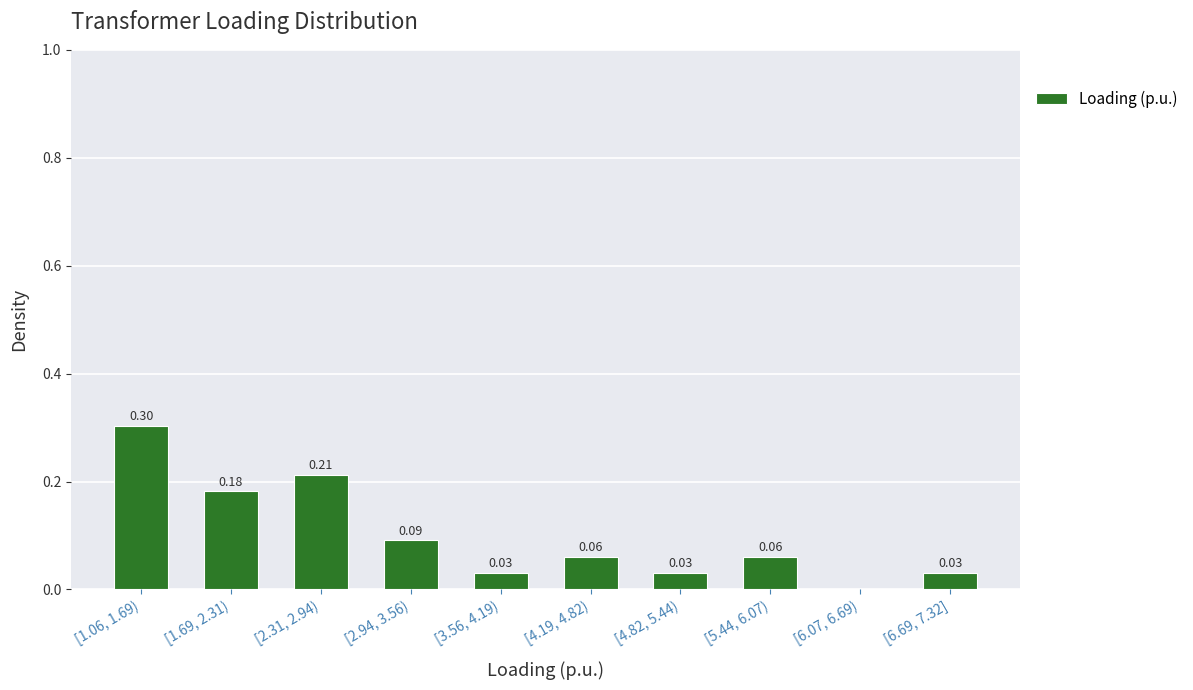

What is the sum of the values at [6.69, 7.32] and [1.06, 1.69)?

0.3